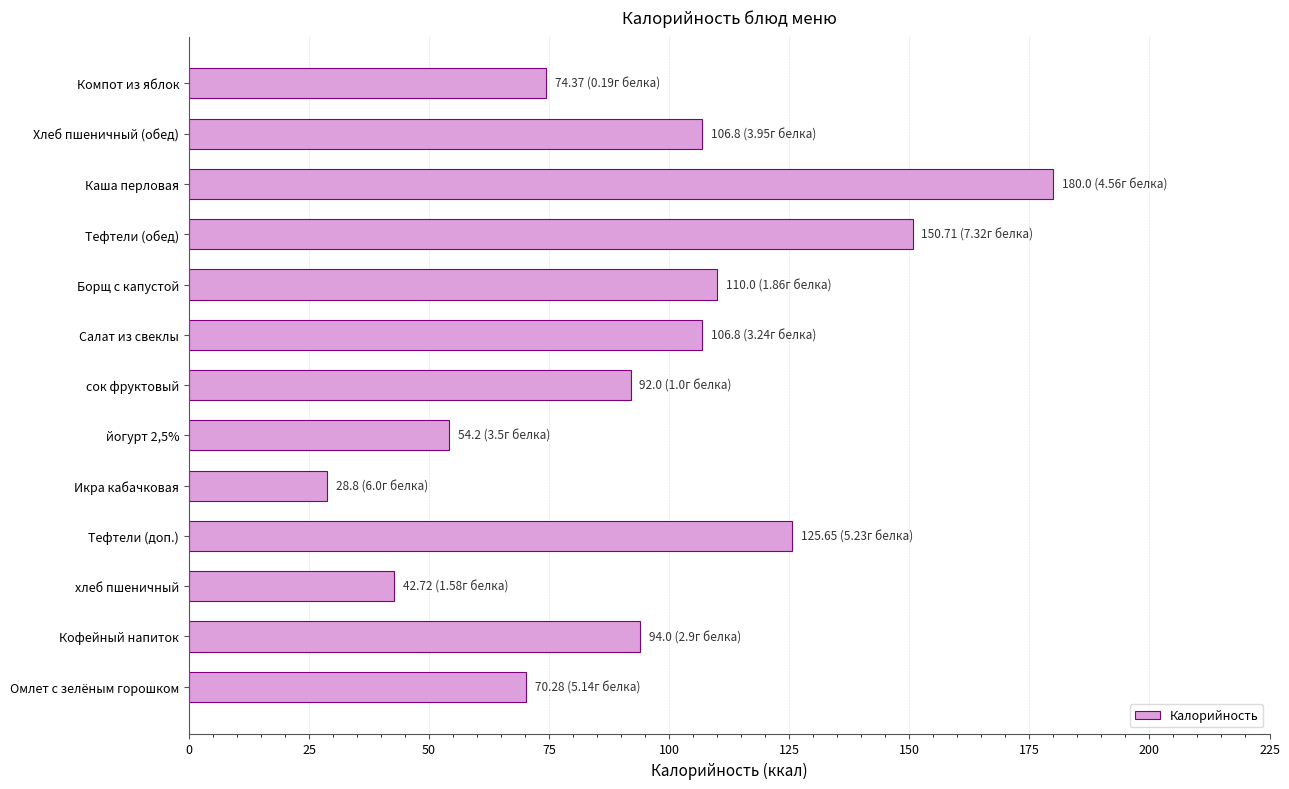

Reading top to bottom, what are all the values shown in this chart?

74.4	106.8	180.0	150.7	110.0	106.8	92.0	54.2	28.8	125.7	42.7	94.0	70.3